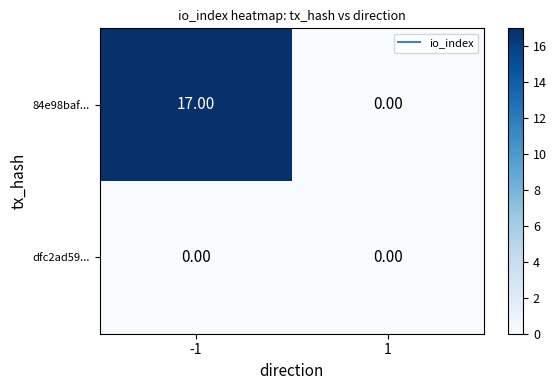

Which category has the highest value across all series?

-1